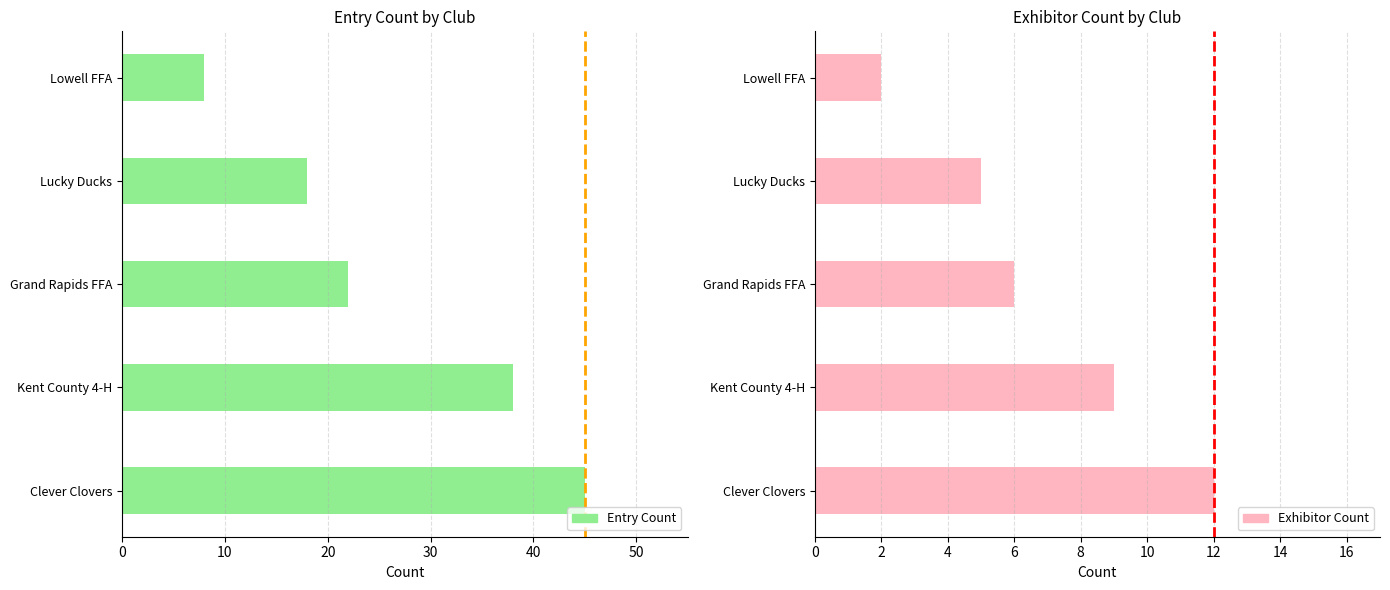

Reading left to right, transcribe all the data shown in this chart.

Entry Count: 45	38	22	18	8
Exhibitor Count: 12	9	6	5	2